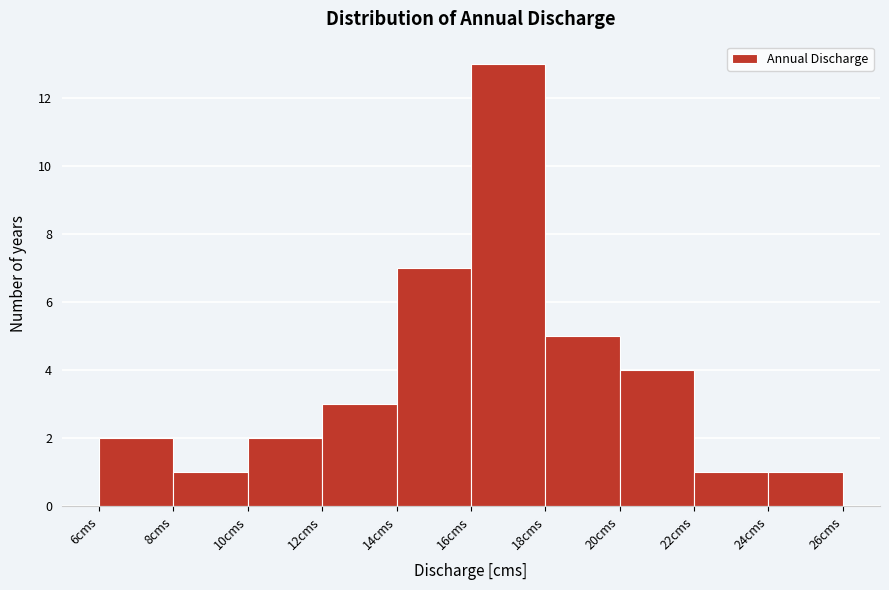

Reading left to right, list every bar in this chart as the range it spans on the x-axis followed by its height. The values are not printed on the chart, so give them approximately, as read against the axis.

6 to 8: 2
8 to 10: 1
10 to 12: 2
12 to 14: 3
14 to 16: 7
16 to 18: 13
18 to 20: 5
20 to 22: 4
22 to 24: 1
24 to 26: 1